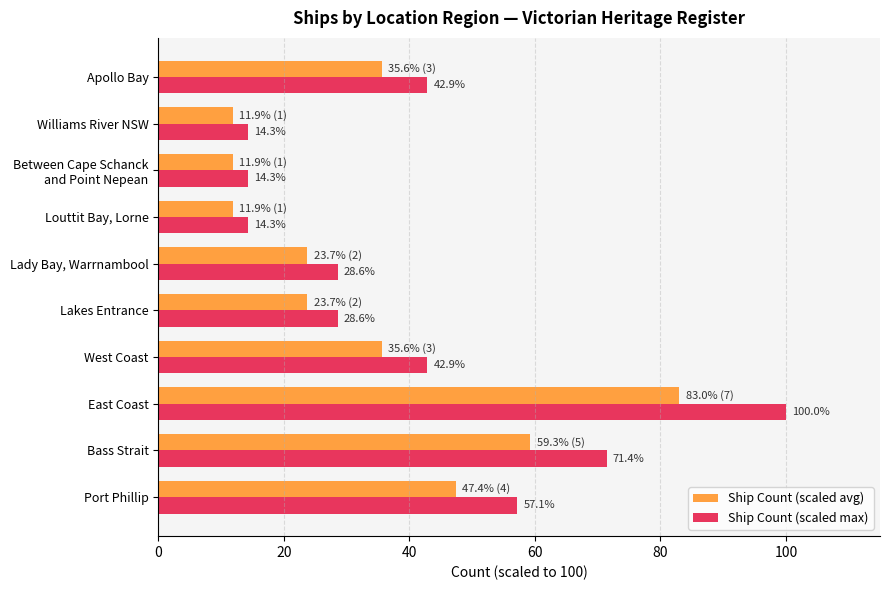

The Ship Count (scaled avg) series shows 23.7 at Lady Bay, Warrnambool. True or false?

True